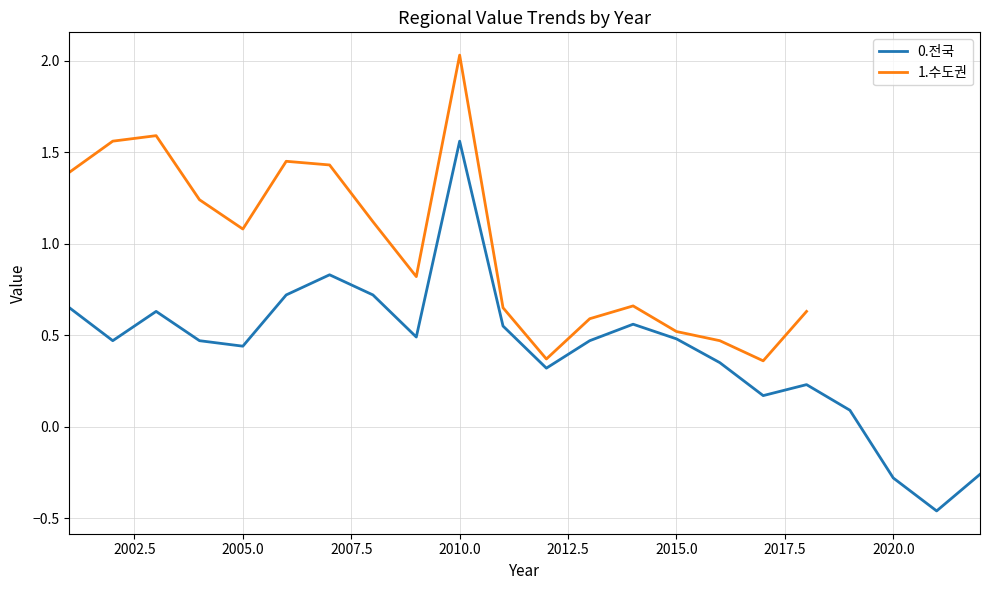

Count the number of categories in the chart.

22